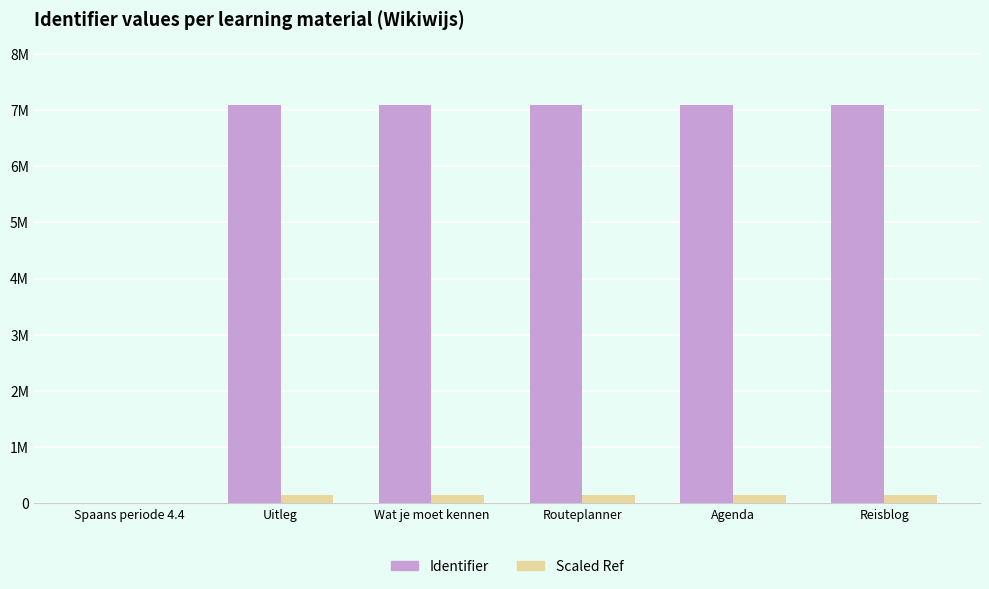

Are the bars horizontal?

No